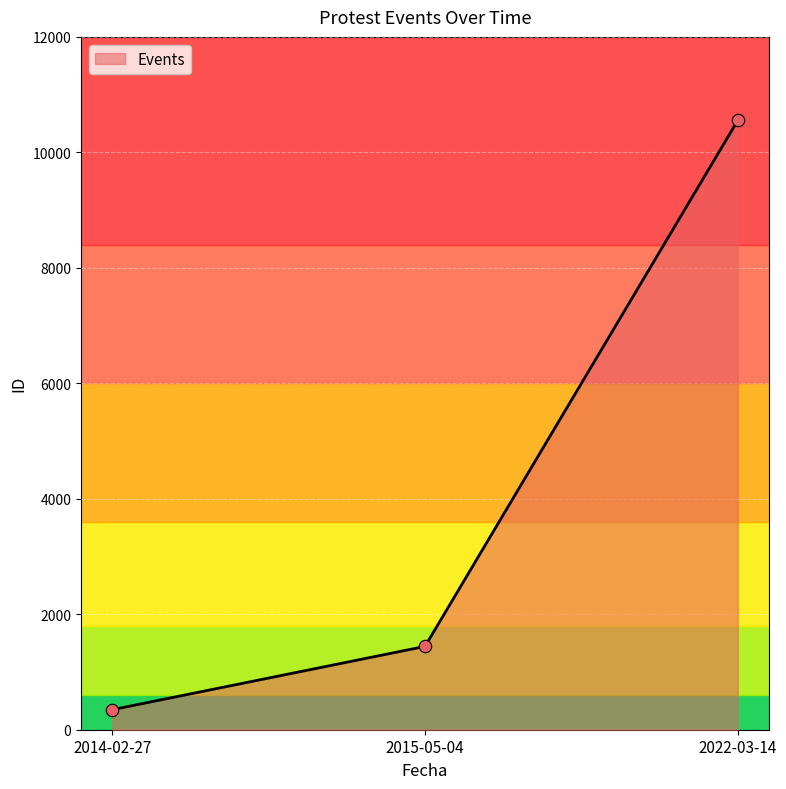

Between 2022-03-14 and 2014-02-27, which is larger?

2022-03-14